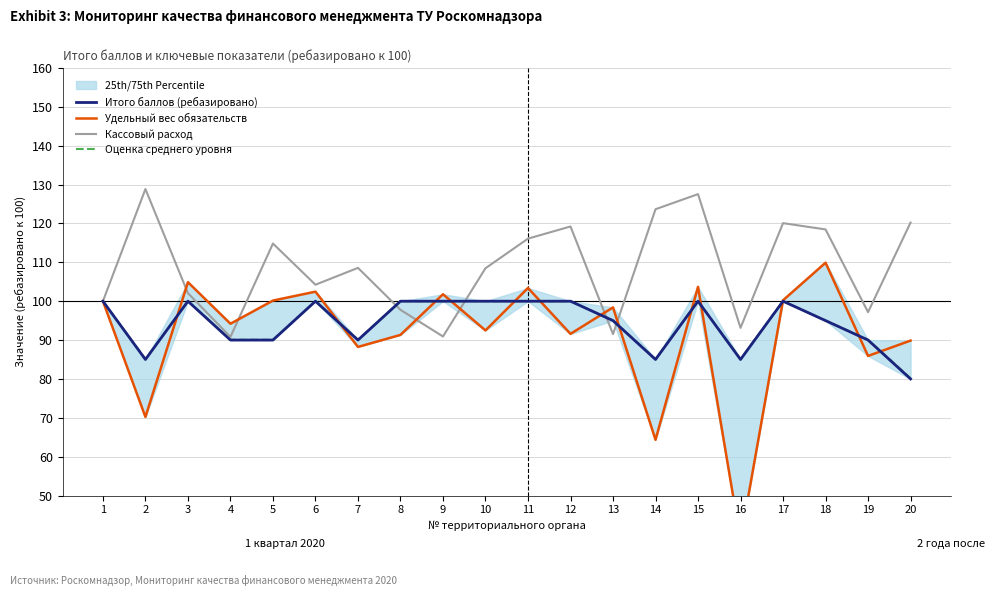

What is the difference between the highest and lowest values at 6?

4.2